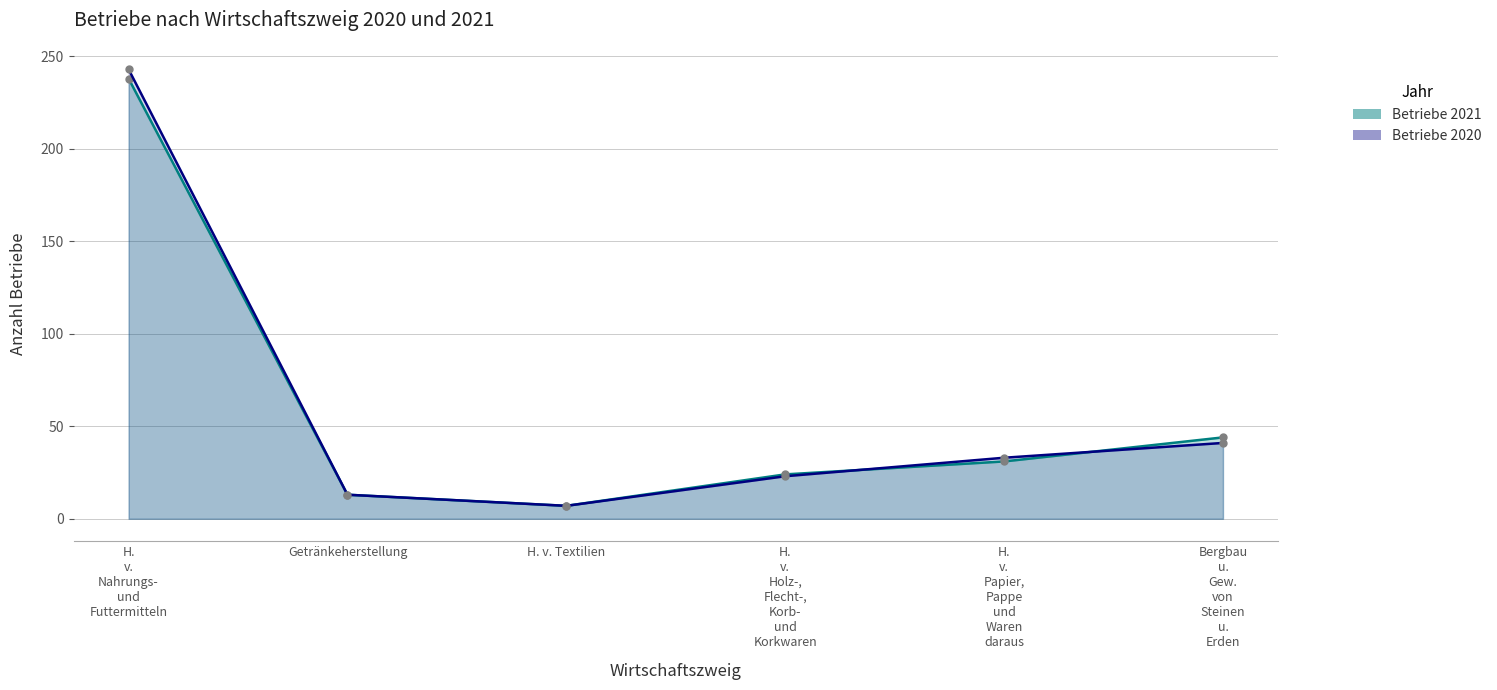

How many intersections are there between Betriebe 2020 and Betriebe 2021?

2